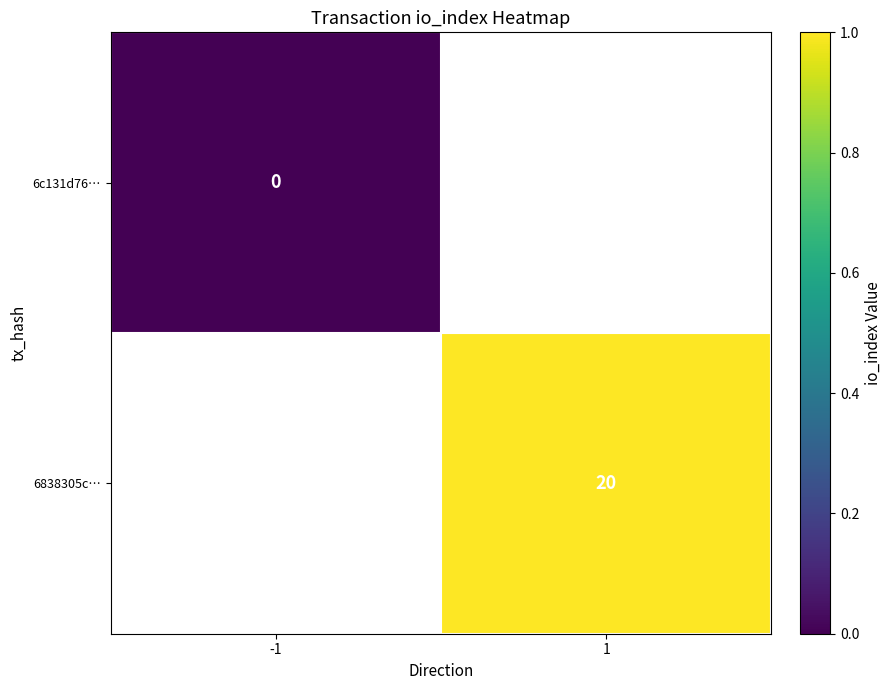

Is the value of 6c131d76… at -1 greater than the value of 6838305c… at 1?

No